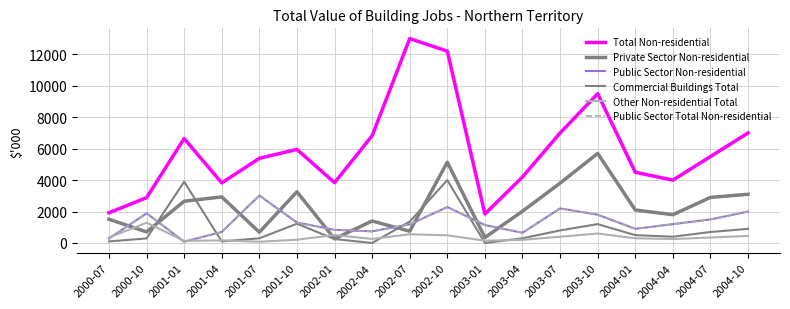

Reading left to right, extract all data points from this chart.

Total Non-residential: 2000-07=1924	2000-10=2885	2001-01=6643	2001-04=3823	2001-07=5387	2001-10=5955	2002-01=3837	2002-04=6823	2002-07=13008	2002-10=12205	2003-01=1844	2003-04=4200	2003-07=7000	2003-10=9500	2004-01=4500	2004-04=4000	2004-07=5500	2004-10=7000
Private Sector Non-residential: 2000-07=1512	2000-10=705	2001-01=2658	2001-04=2932	2001-07=685	2001-10=3257	2002-01=266	2002-04=1398	2002-07=750	2002-10=5142	2003-01=347	2003-04=2022	2003-07=3808	2003-10=5700	2004-01=2100	2004-04=1800	2004-07=2900	2004-10=3100
Public Sector Non-residential: 2000-07=286	2000-10=1890	2001-01=85	2001-04=701	2001-07=3022	2001-10=1302	2002-01=837	2002-04=740	2002-07=1188	2002-10=2287	2003-01=1141	2003-04=650	2003-07=2200	2003-10=1800	2004-01=900	2004-04=1200	2004-07=1500	2004-10=2000
Commercial Buildings Total: 2000-07=102	2000-10=290	2001-01=3900	2001-04=100	2001-07=300	2001-10=1226	2002-01=250	2002-04=0	2002-07=1360	2002-10=4000	2003-01=0	2003-04=300	2003-07=800	2003-10=1200	2004-01=500	2004-04=400	2004-07=700	2004-10=900
Other Non-residential Total: 2000-07=350	2000-10=1288	2001-01=135	2001-04=167	2001-07=80	2001-10=207	2002-01=507	2002-04=256	2002-07=557	2002-10=490	2003-01=148	2003-04=200	2003-07=400	2003-10=600	2004-01=300	2004-04=250	2004-07=350	2004-10=450
Public Sector Total Non-residential: 2000-07=286	2000-10=1890	2001-01=85	2001-04=701	2001-07=3022	2001-10=1302	2002-01=837	2002-04=740	2002-07=1188	2002-10=2287	2003-01=1141	2003-04=650	2003-07=2200	2003-10=1800	2004-01=900	2004-04=1200	2004-07=1500	2004-10=2000